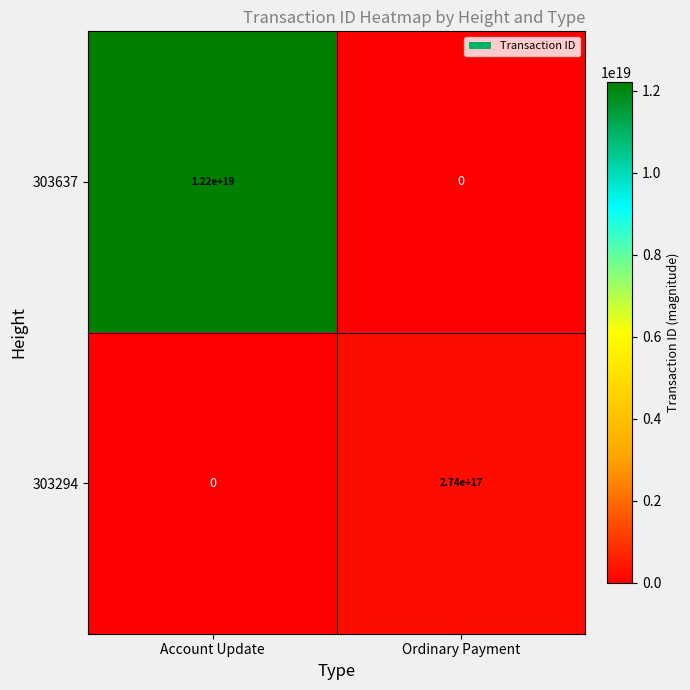

The value of 303294 at Account Update is -117196189904861120. True or false?

False